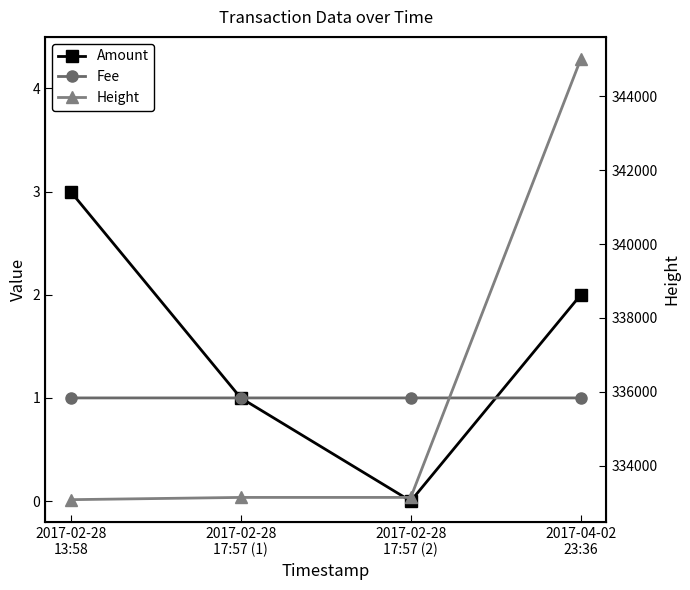

At 2017-02-28
17:57 (1), list the series in order from largest to smallest.

Height, Amount, Fee